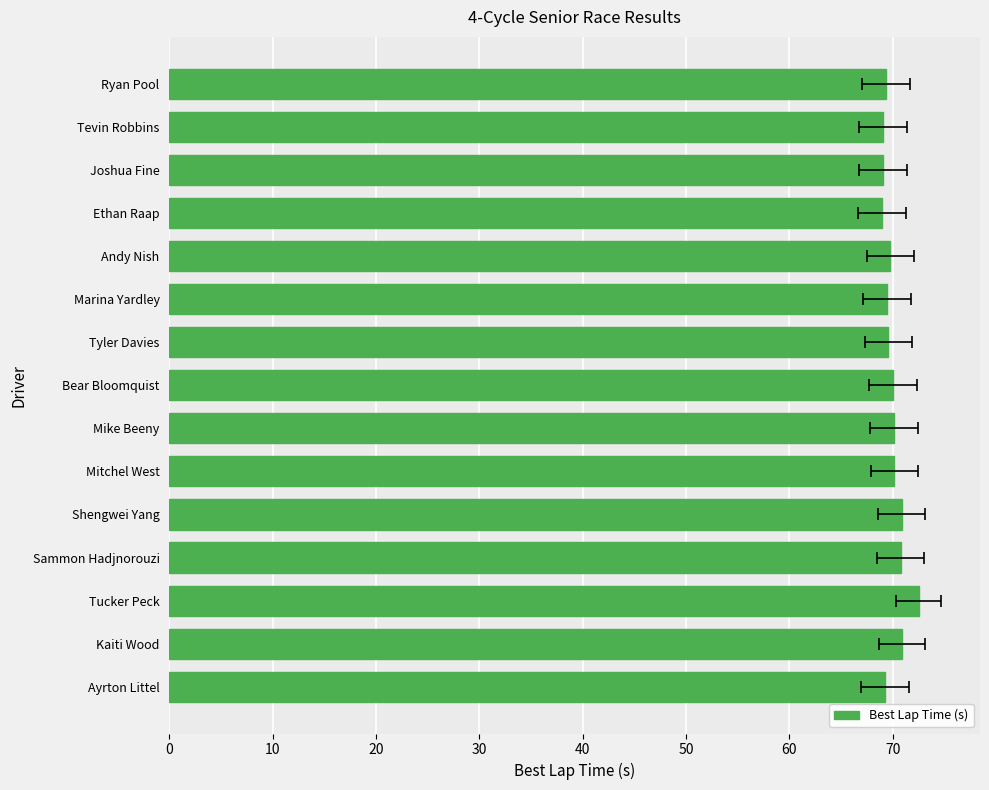

The chart shows a value of 48.3 at Tevin Robbins. True or false?

False